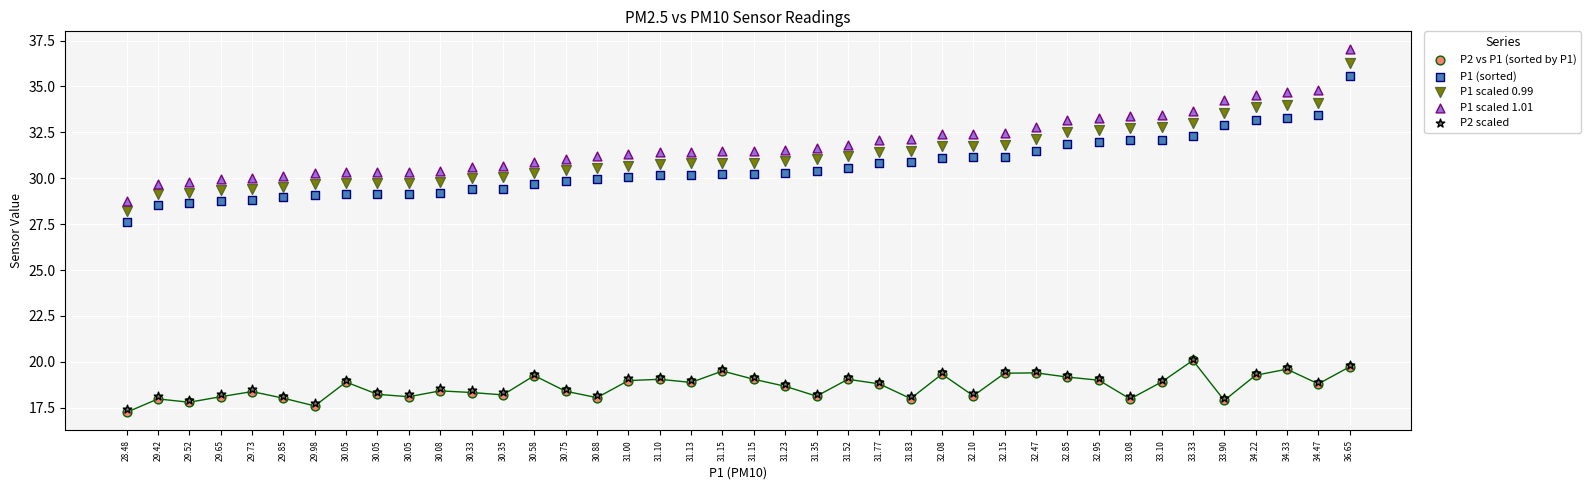

Which series reaches the maximum Y coordinate?

P1 scaled 1.01